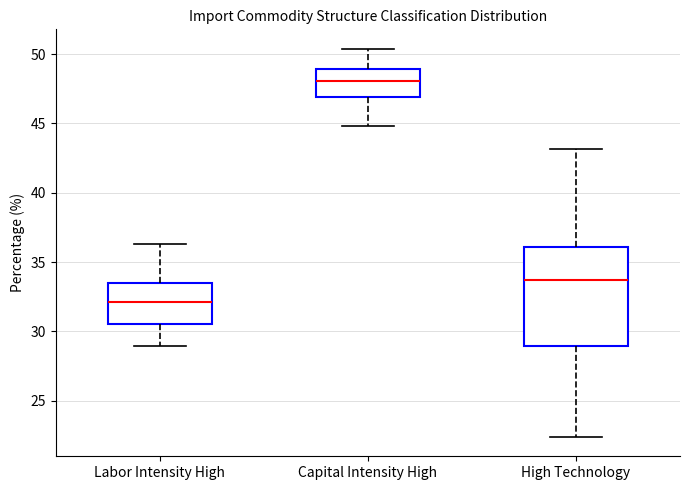

Where does the upper whisker of the box for High Technology end on the y-axis? The values are not printed on the chart, so give them approximately, as read against the axis.

43.0